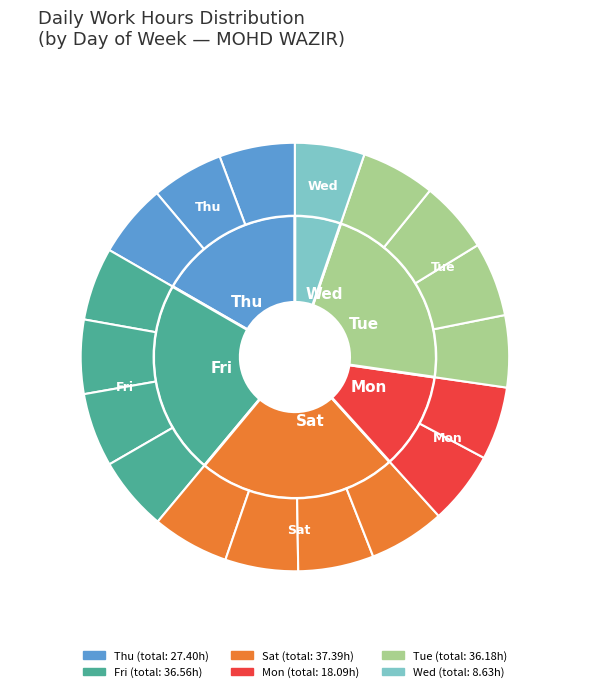

How many segments does this pie chart have?

19